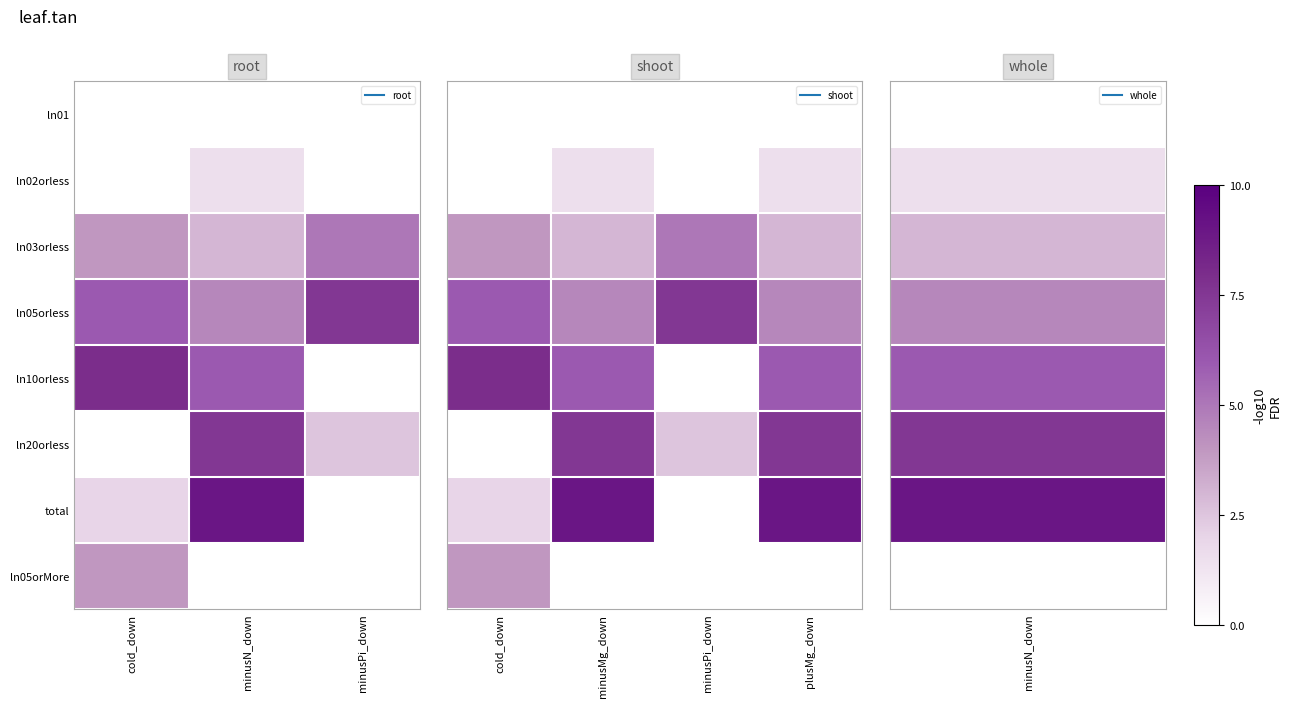

At how many categories does at least one series exceed 6?

4